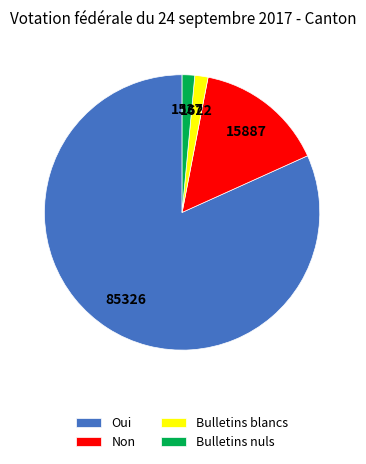

Between Non and Oui, which is larger?

Oui